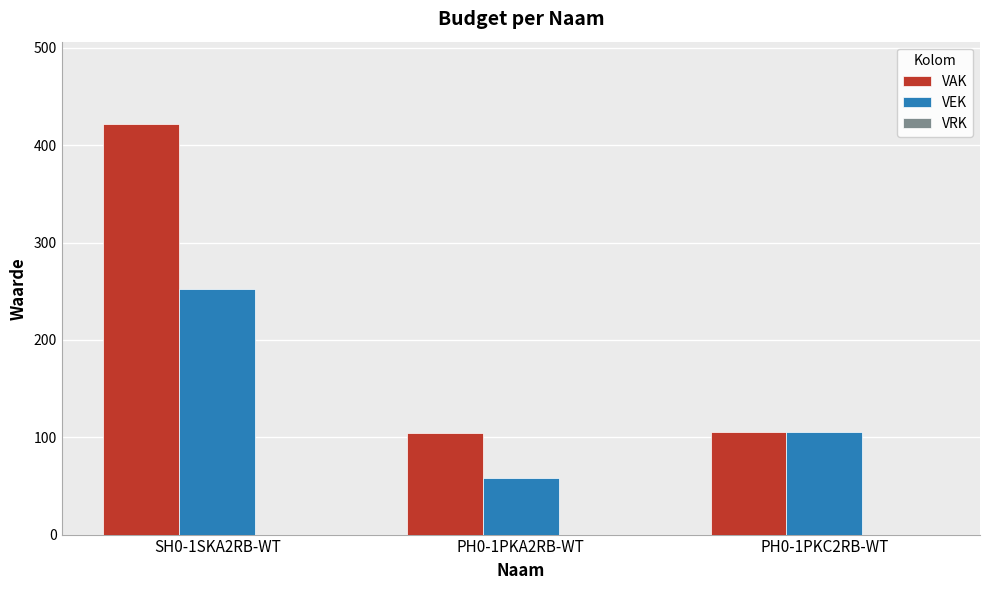

Which series has the largest range (max minus min)?

VAK